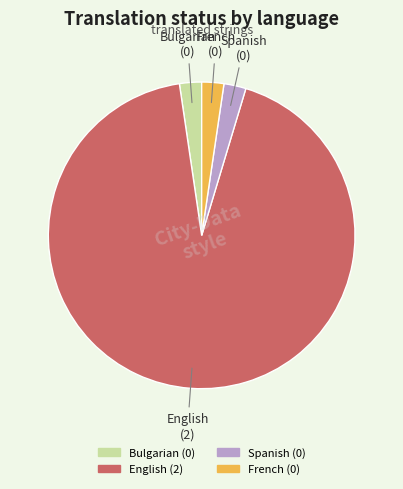

What is the majority slice?

English